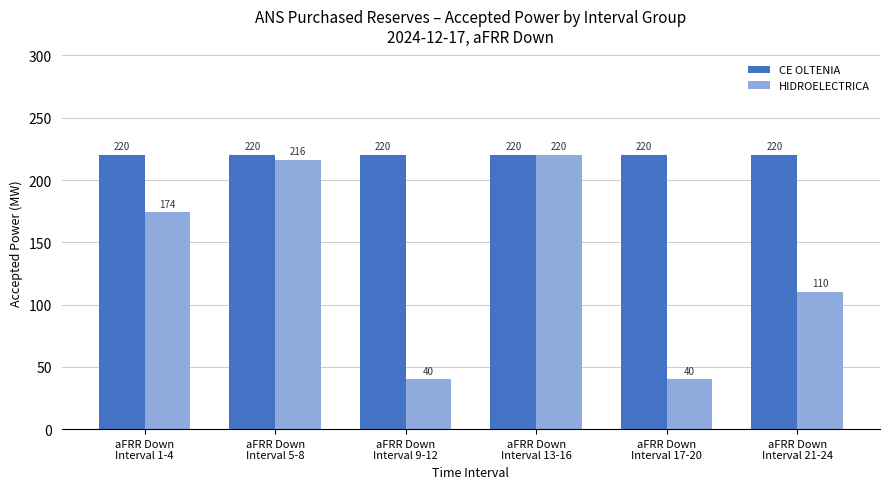

The value of CE OLTENIA at aFRR Down
Interval 13-16 is 220. True or false?

True